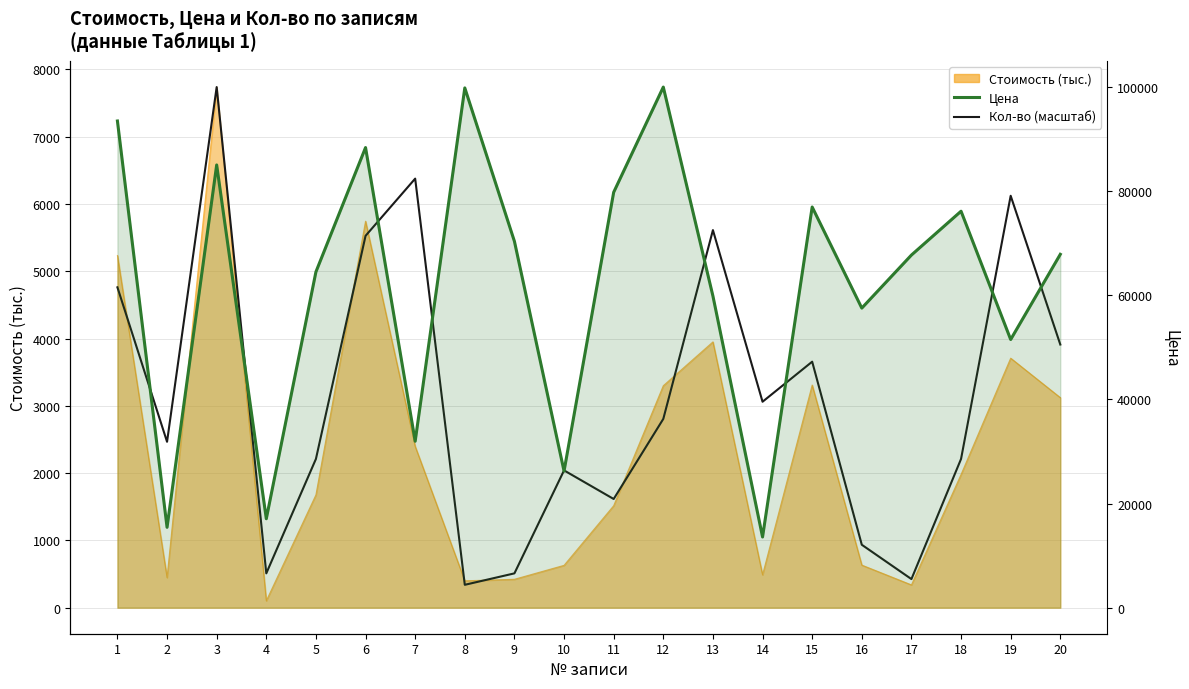

Is it true that Цена equals 85030.0 at 3?

True